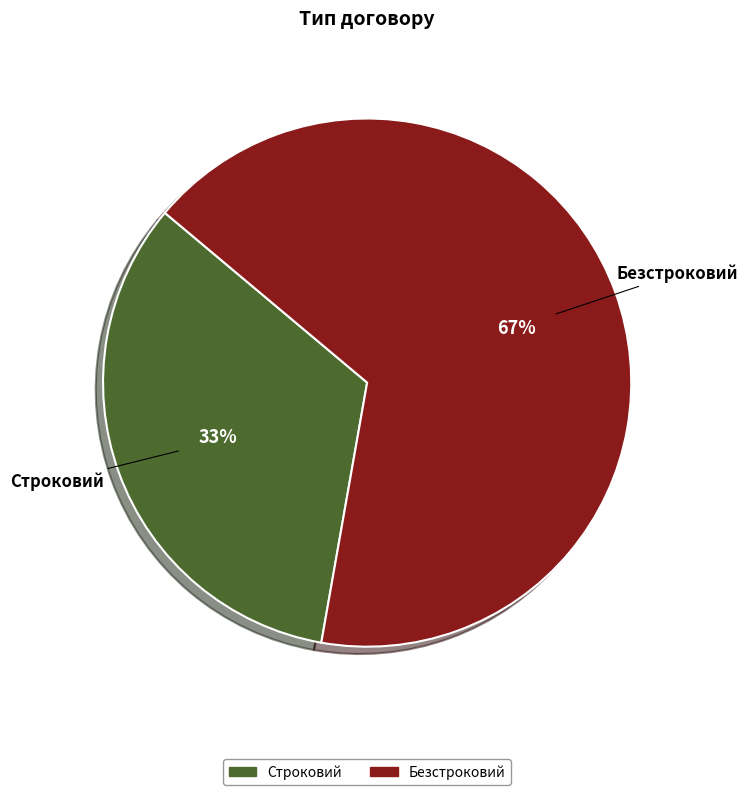

To the nearest percent, what is the combined percentage of Строковий and Безстроковий?

100%